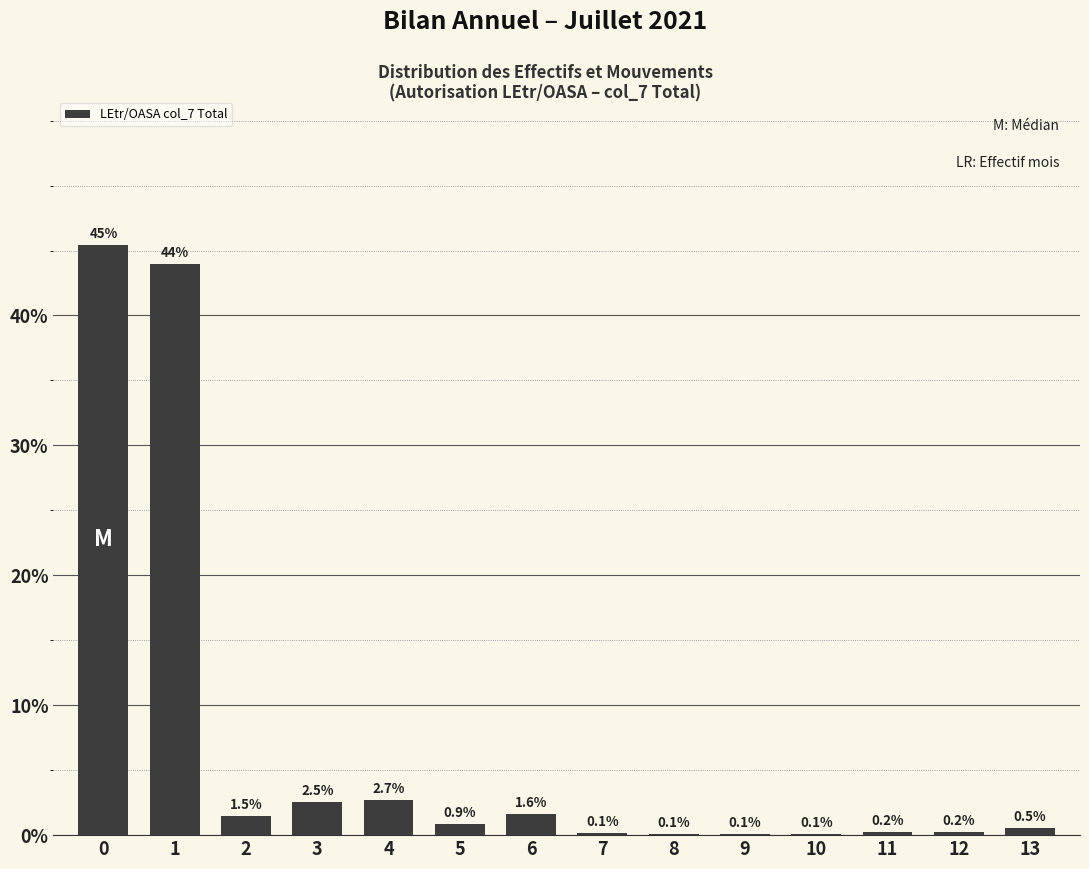

Reading left to right, what are all the values shown in this chart?

0=45.5	1=44.0	2=1.5	3=2.5	4=2.7	5=0.9	6=1.6	7=0.1	8=0.1	9=0.1	10=0.1	11=0.2	12=0.2	13=0.5